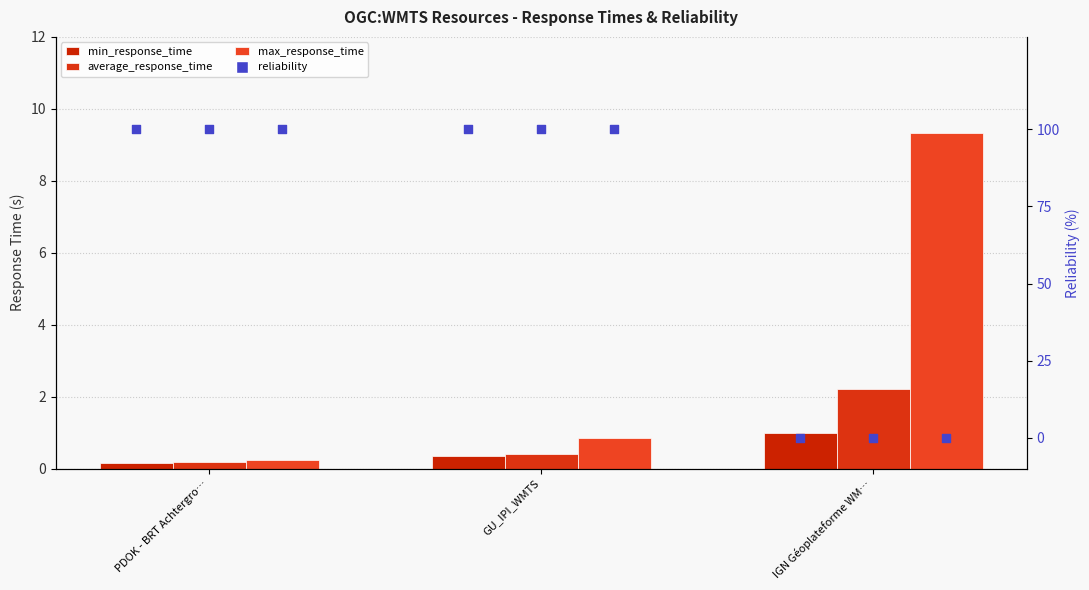

Which series reaches the maximum Y coordinate?

reliability